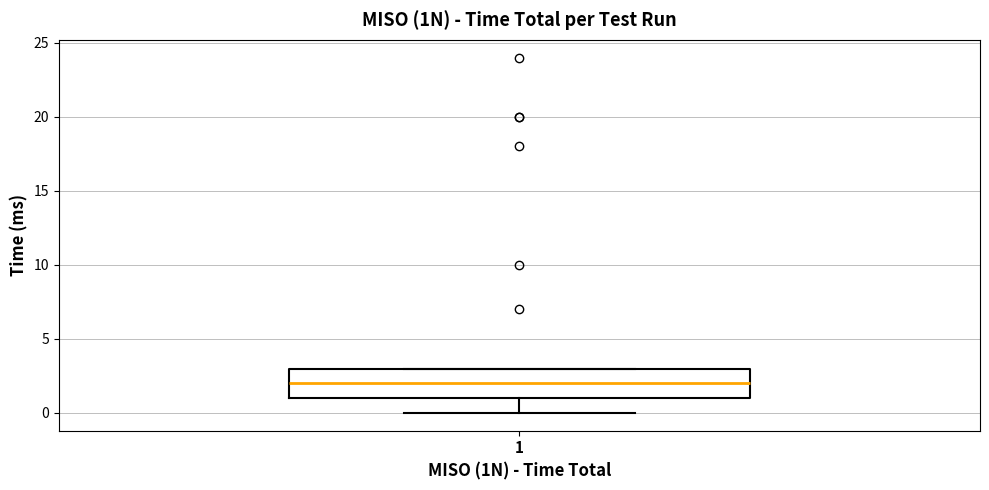

Transcribe this box plot: give where the median line is, the range the box spans, and where the two whiskers end, as read against the y-axis. The values are not printed on the chart, so give them approximately, as read against the axis.

median 2, box 1 to 3, whiskers 0 to 3